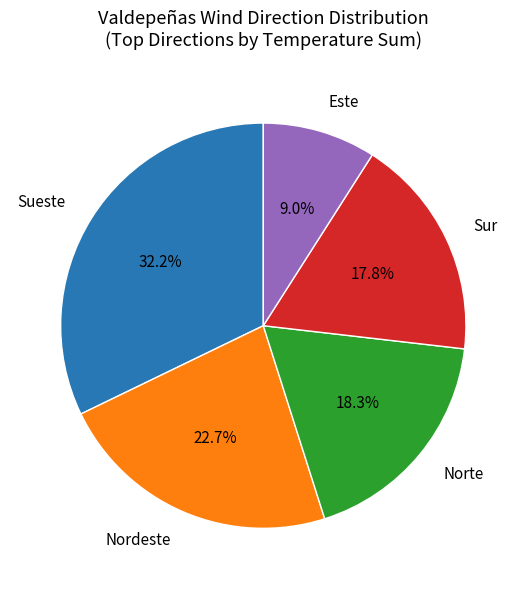

Which slice is the smallest?

Este